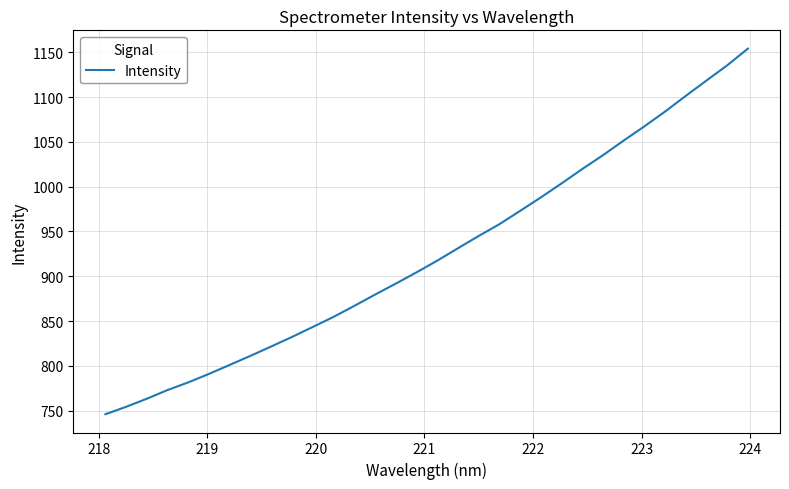

What is the maximum value shown in the chart?

1154.0